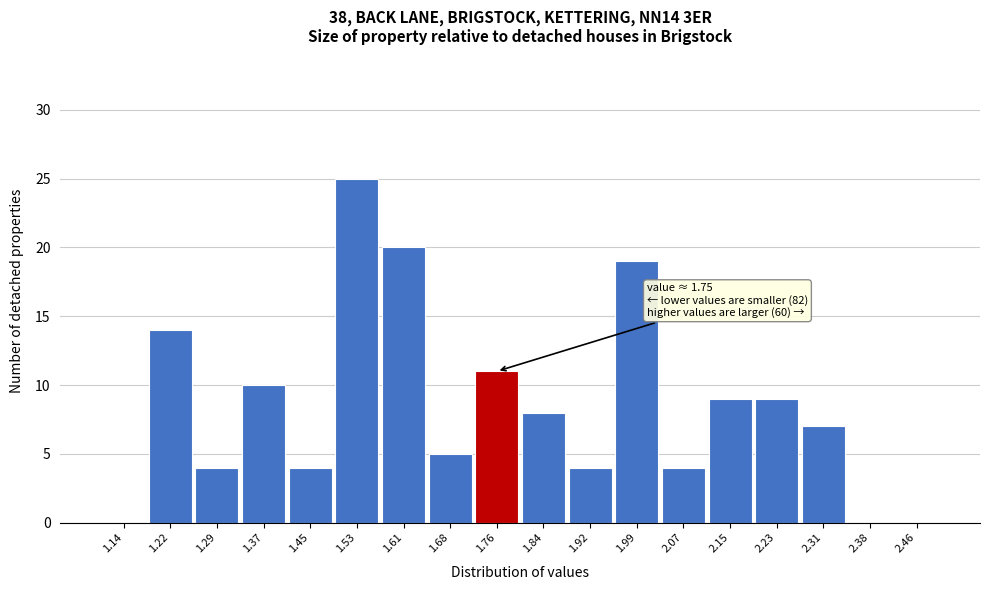

Over which range of the x-axis is the bar tallest?

1.49 to 1.57